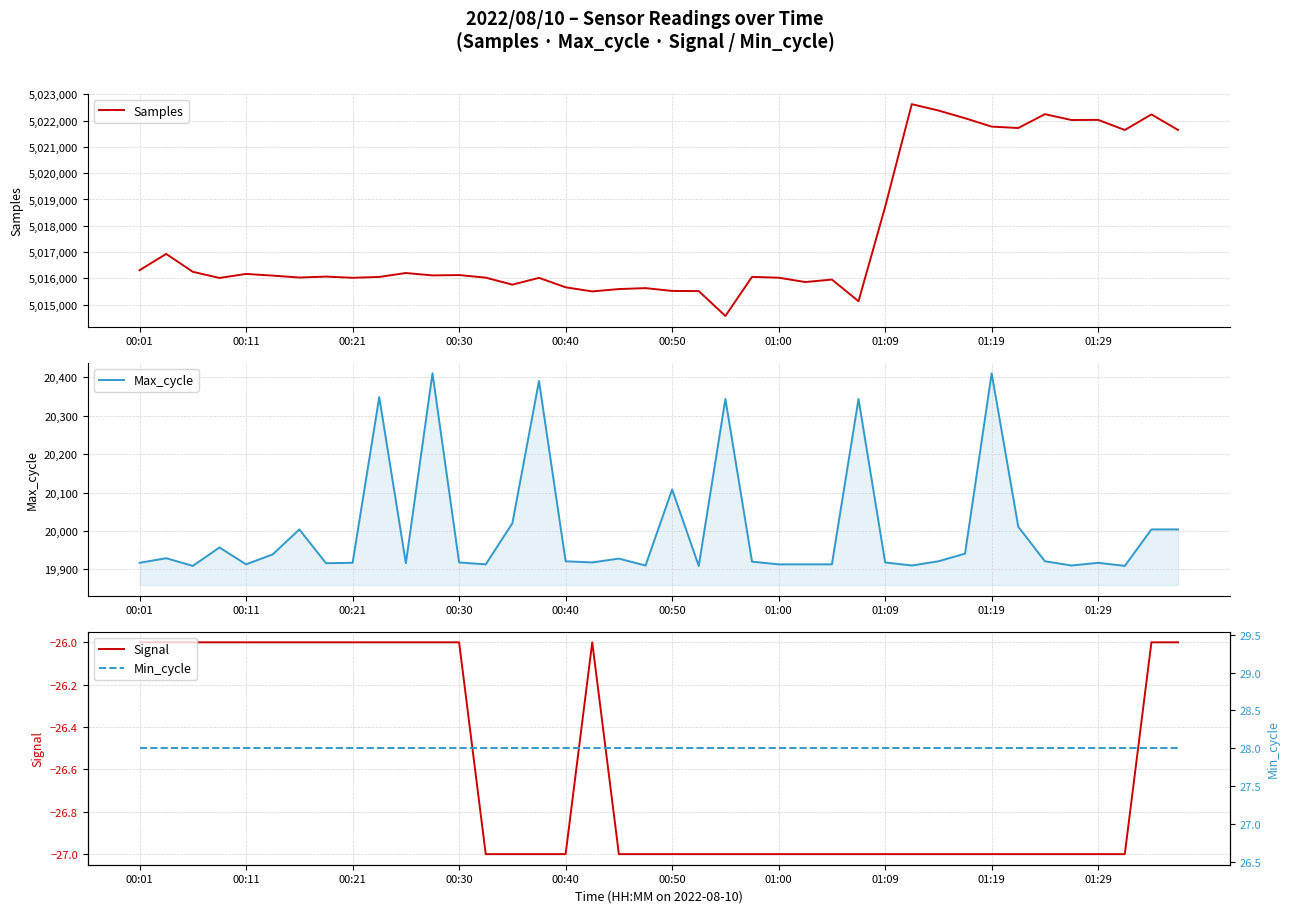

How many data points in Signal are above -27?

16